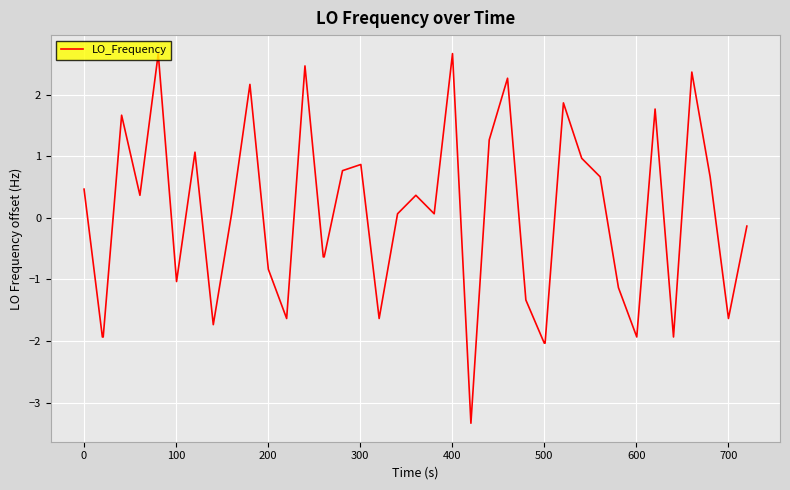

What is the maximum value shown in the chart?

2.7